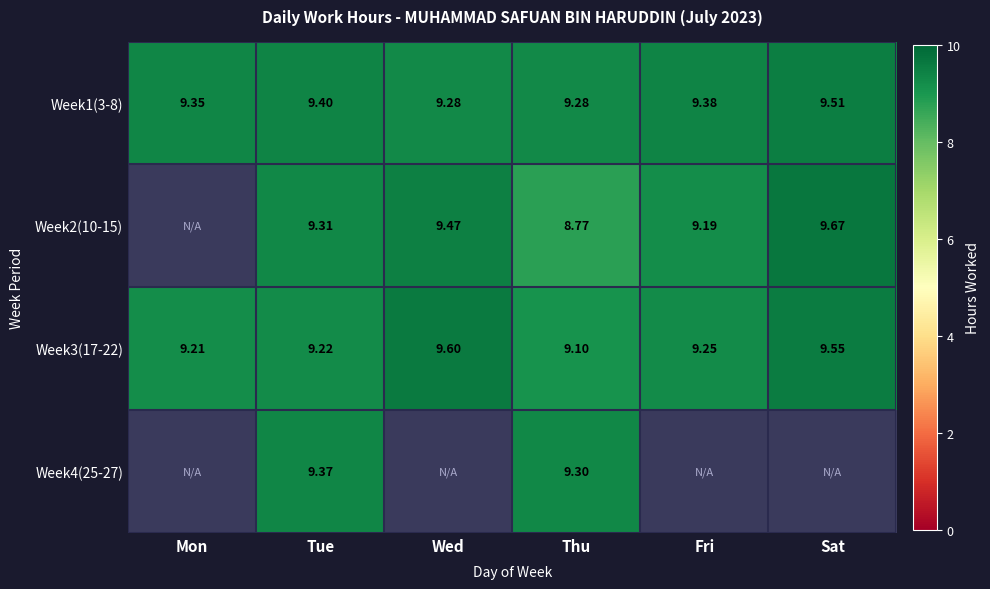

Where is Week3(17-22) nearest to the value 9?

Thu